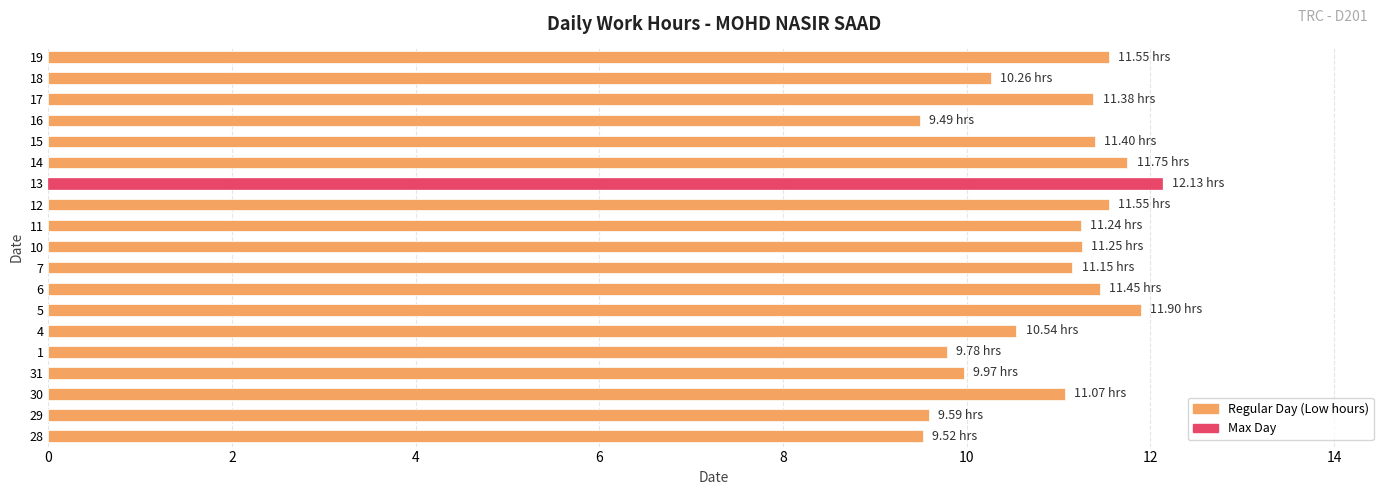

What is the change in value from 1 to 19?

+1.8